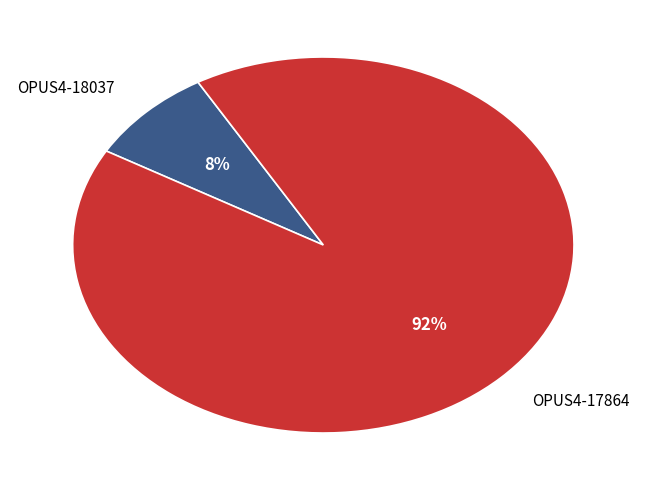

To the nearest percent, what percentage of the pie is OPUS4-18037?

8%